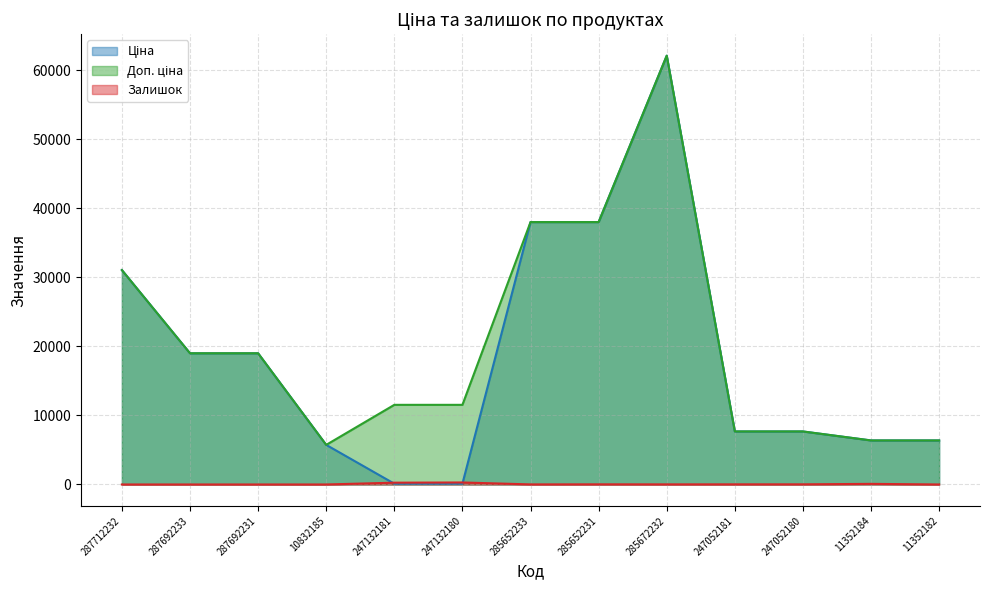

What is the sum of all Ціна values?

241296.5